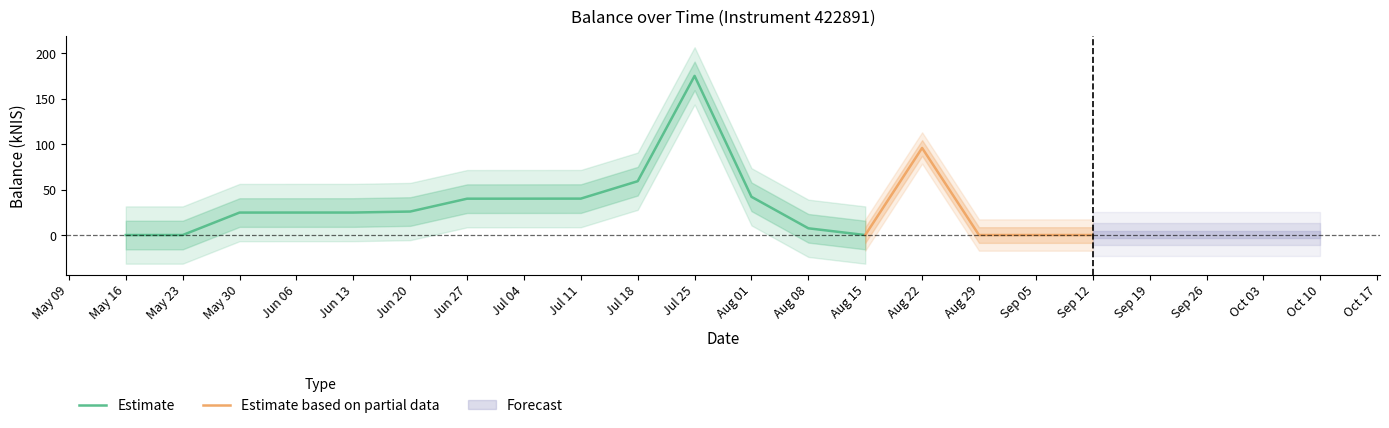

The chart shows a value of 0.0 at 2024-08-29. True or false?

True